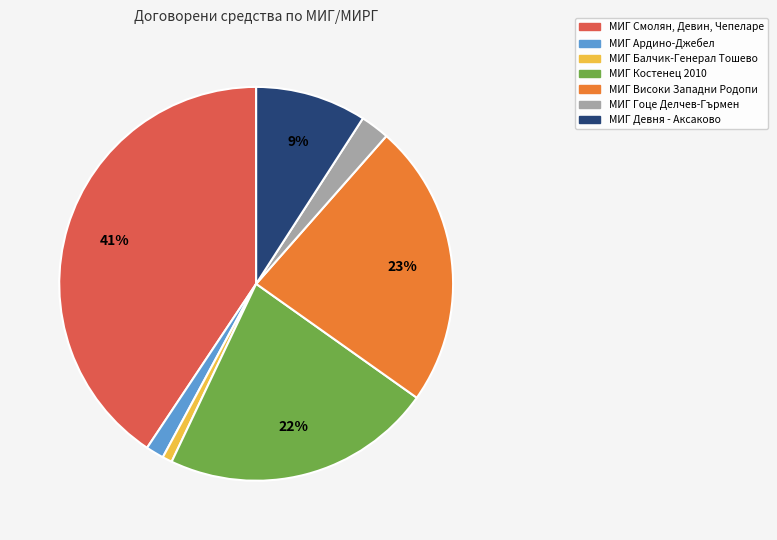

Which category has the biggest portion of the pie?

МИГ Смолян, Девин, Чепеларе